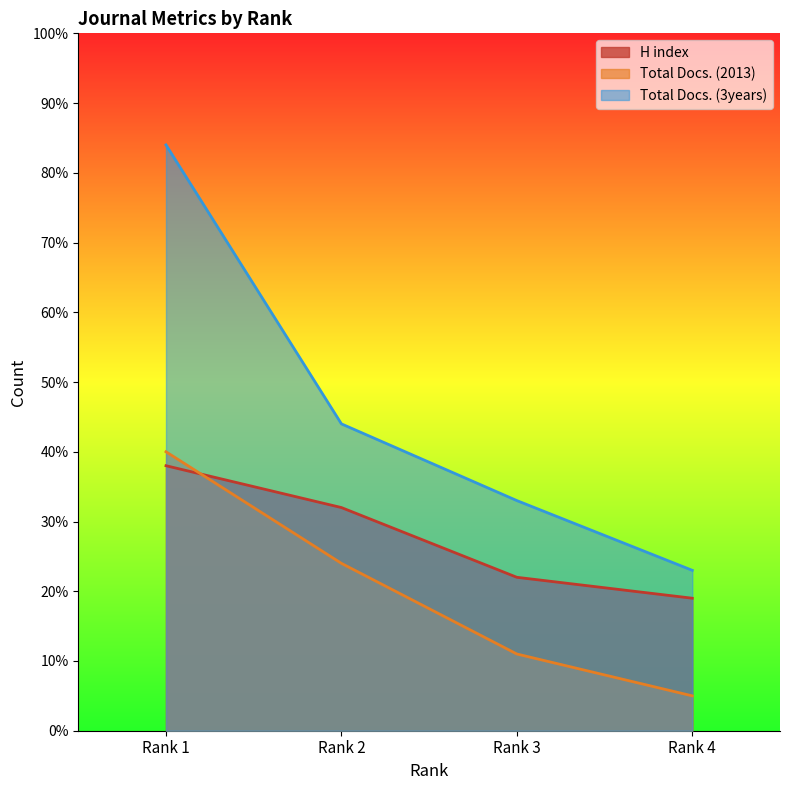

What is the difference between the highest and lowest values at Rank 1?

46